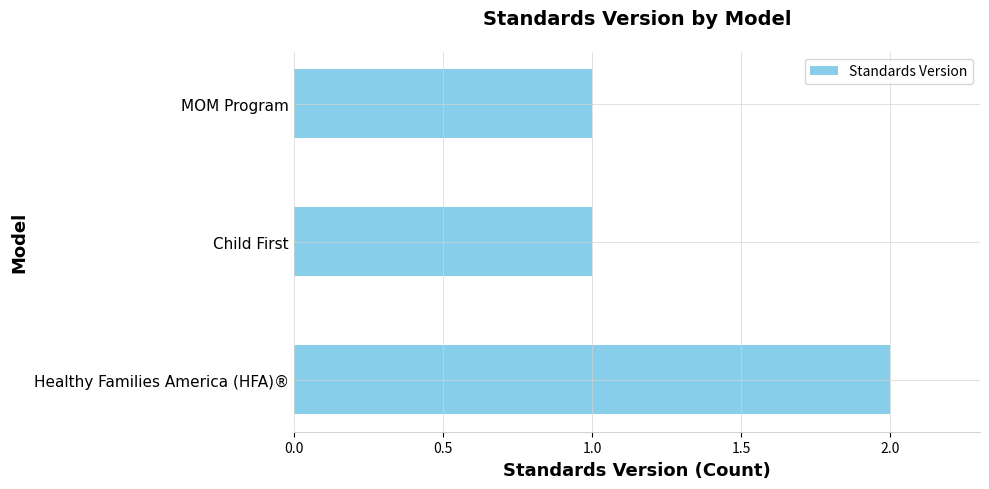

Are the bars horizontal?

Yes